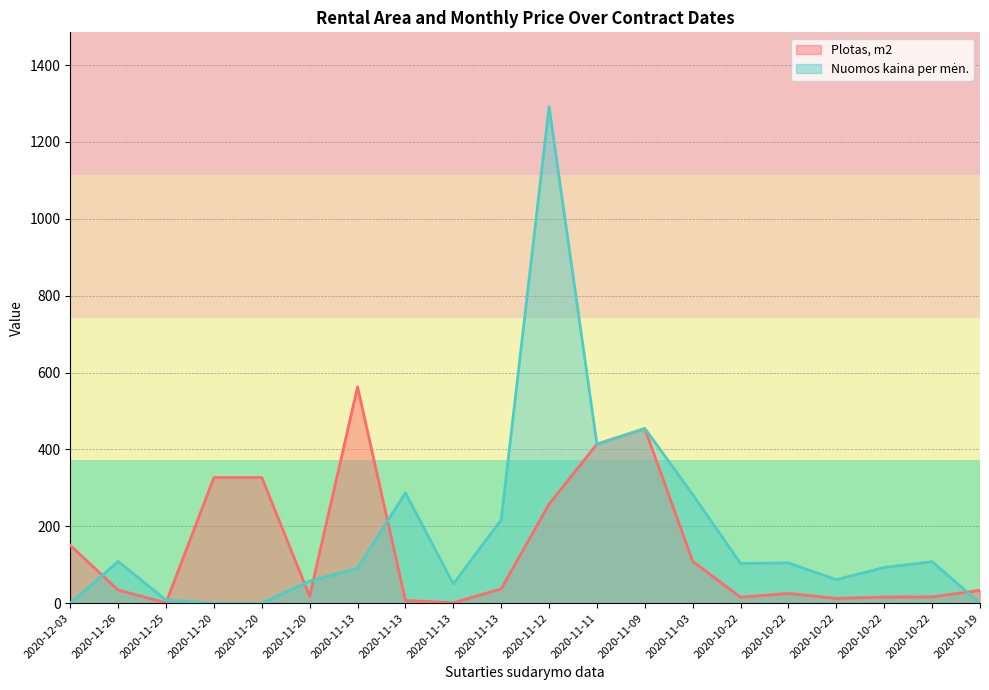

Which series has the largest total across all categories?

Nuomos kaina per mėn.